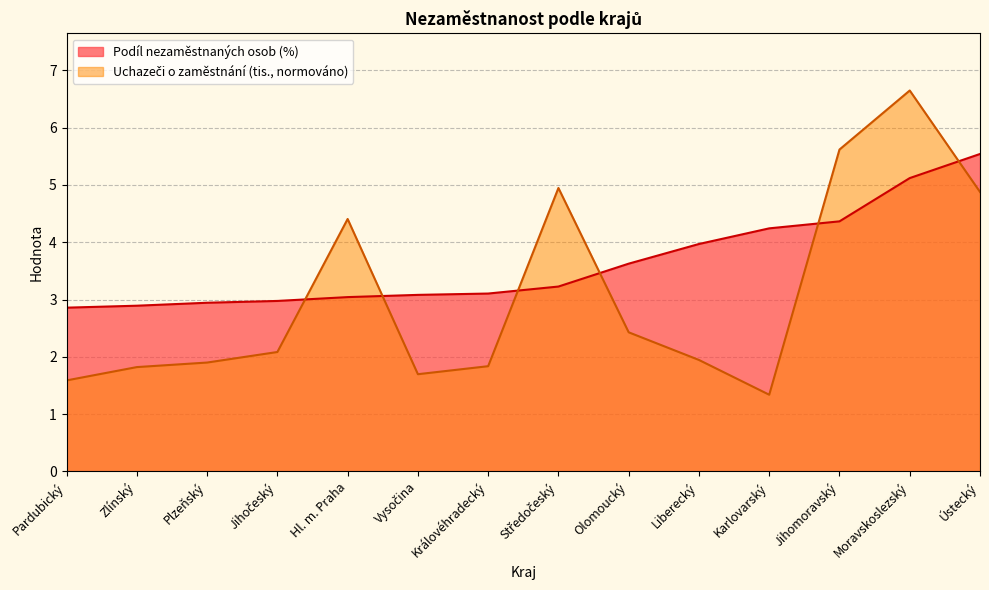

List the series in order of their overall mean, lowest first.

Uchazeči (tis.), Podíl nezaměstnaných osob (%)